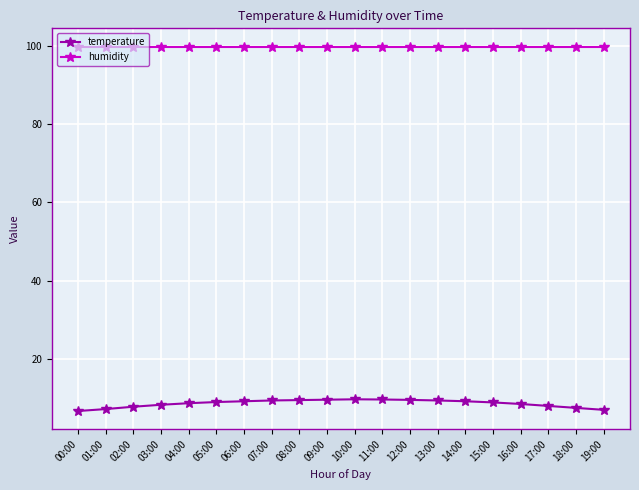

What is the average value of the humidity series?

99.9